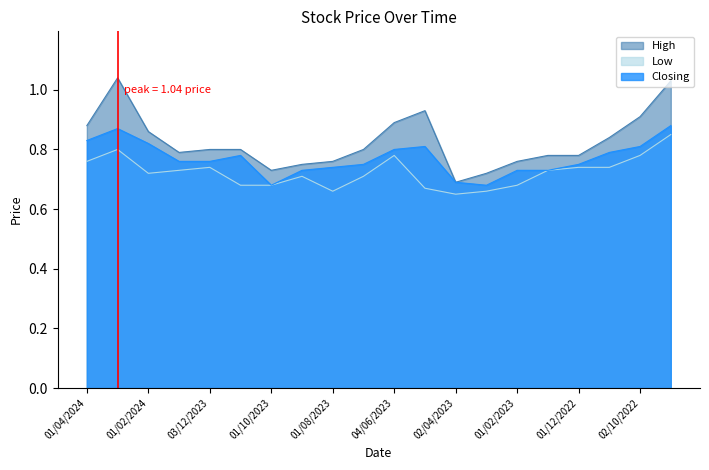

True or false: Closing has a value of 0.8 at 02/10/2022.

True